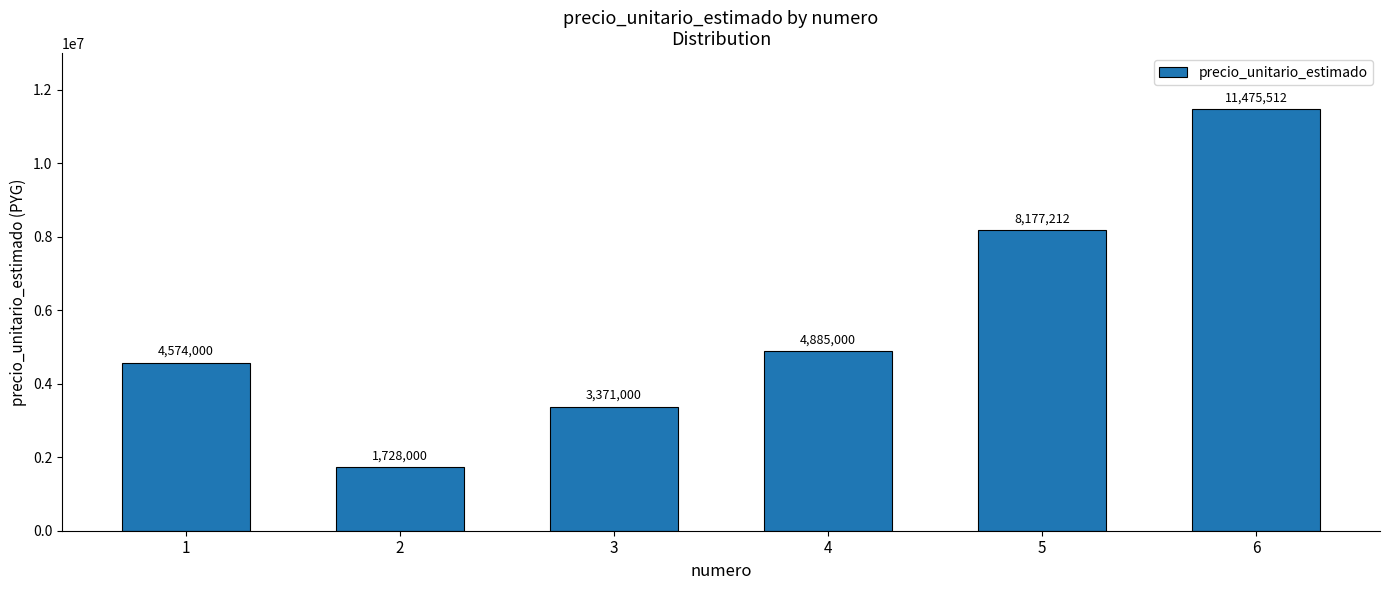

Where is the data nearest to the value 6601756?

5